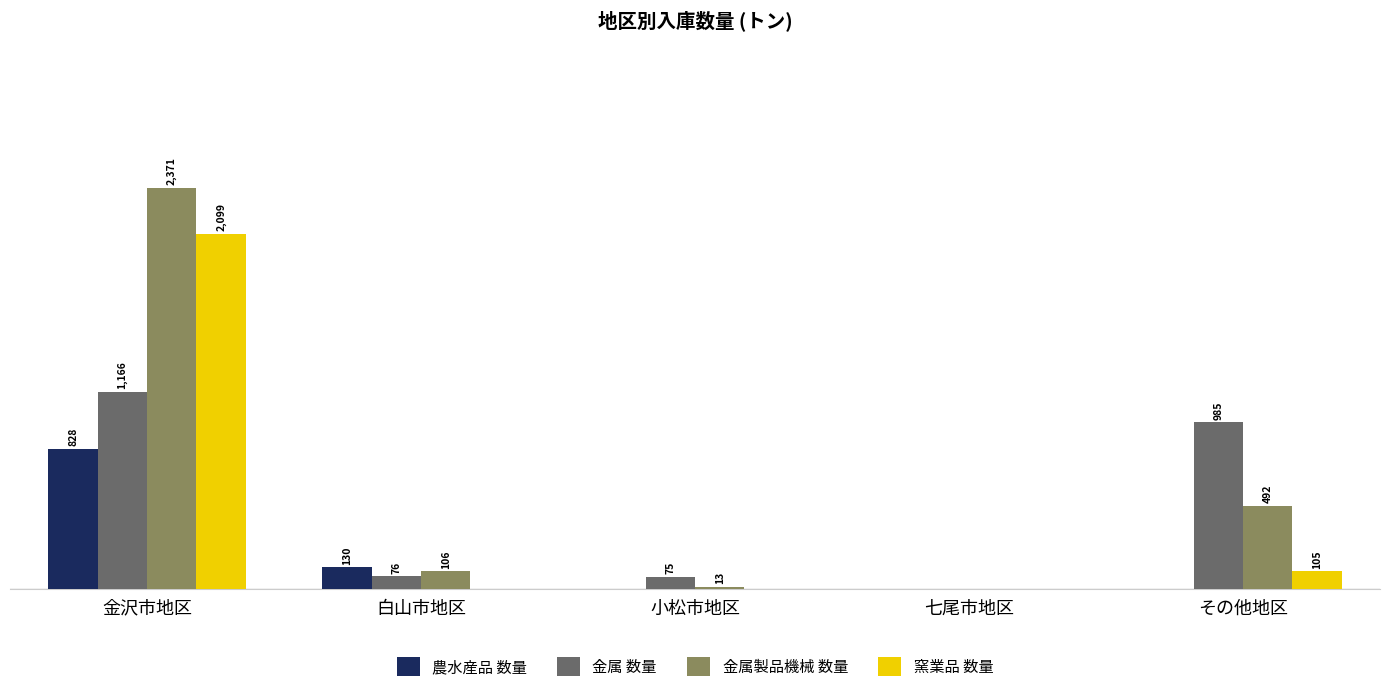

Between 金沢市地区 and 白山市地区, which series saw the biggest shift?

金属製品機械 数量